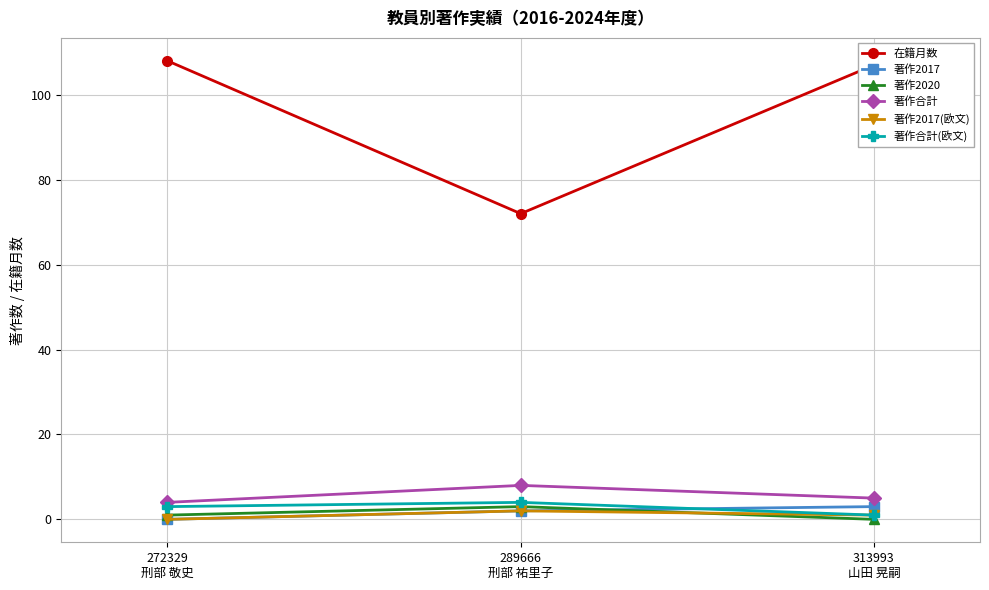

Reading right to left, list all the values displayed in this chart.

在籍月数: 313993
山田 晃嗣=107	289666
刑部 祐里子=72	272329
刑部 敬史=108
著作2017: 313993
山田 晃嗣=3	289666
刑部 祐里子=2	272329
刑部 敬史=0
著作2020: 313993
山田 晃嗣=0	289666
刑部 祐里子=3	272329
刑部 敬史=1
著作合計: 313993
山田 晃嗣=5	289666
刑部 祐里子=8	272329
刑部 敬史=4
著作2017(欧文): 313993
山田 晃嗣=1	289666
刑部 祐里子=2	272329
刑部 敬史=0
著作合計(欧文): 313993
山田 晃嗣=1	289666
刑部 祐里子=4	272329
刑部 敬史=3